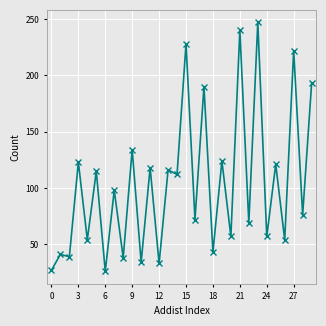

How many lines are shown in the chart?

1